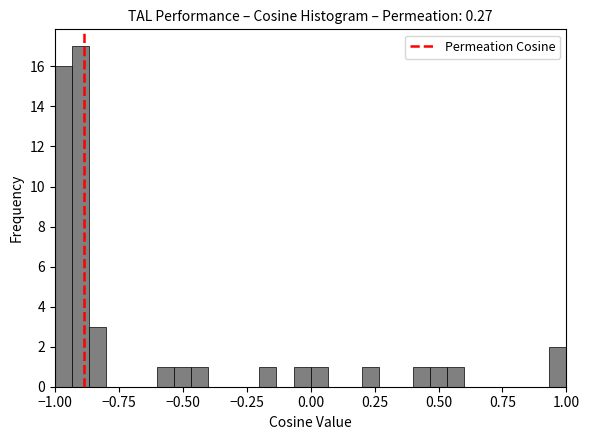

Read against the x-axis, roughly where is the centre of the tallest bar?

-0.90